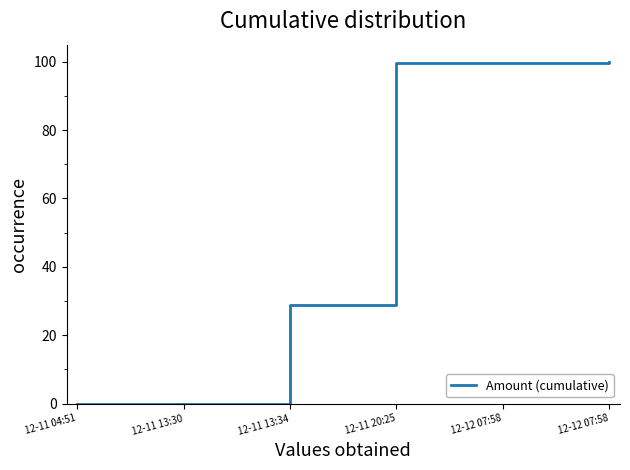

Which has a higher value, 12-12 07:58 or 12-11 13:34?

12-12 07:58